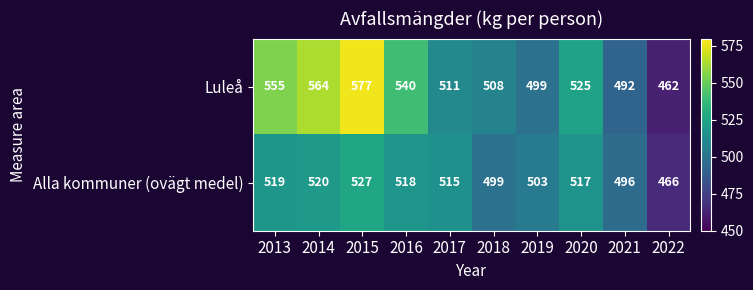

What is the difference between the Luleå values at 2022 and 2018?

46